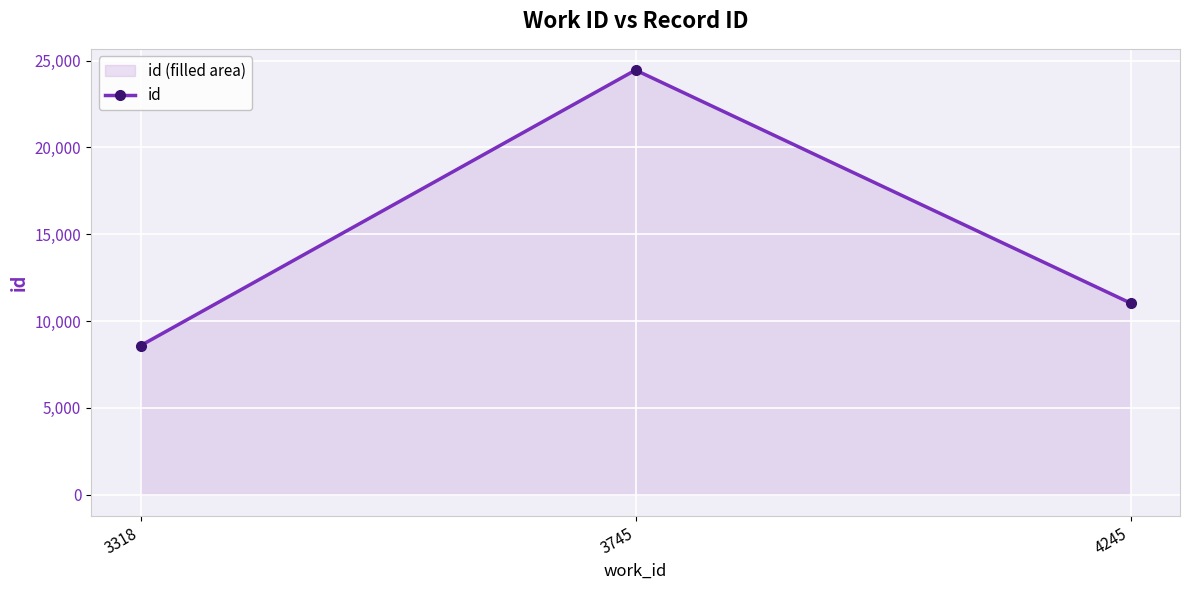

How many lines are shown in the chart?

1